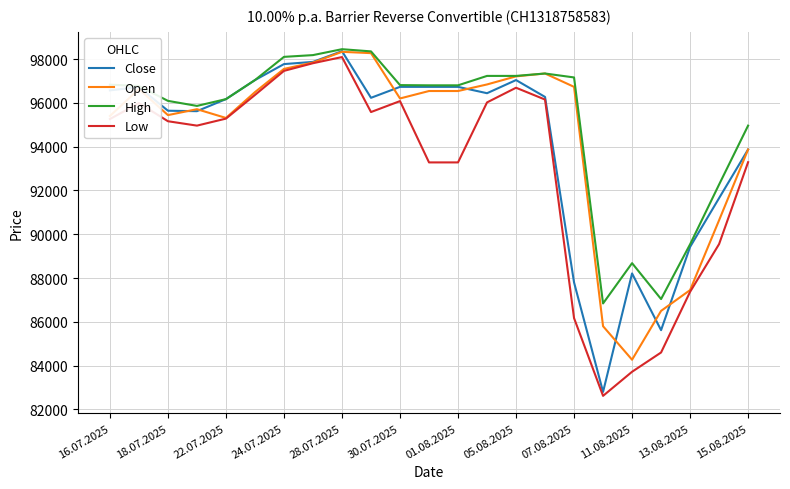

True or false: Low and High cross at least once.

False